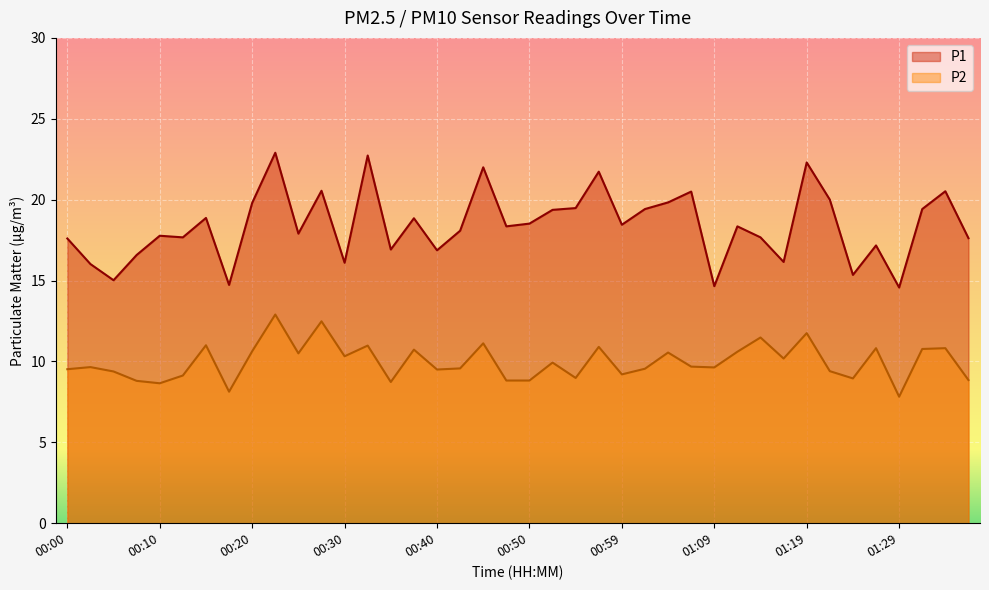

List the labels in order of P1 value, smallest first.

01:29, 01:09, 00:17, 00:05, 01:24, 00:02, 00:30, 01:17, 00:07, 00:40, 00:35, 01:27, 00:00, 01:37, 00:12, 01:14, 00:10, 00:25, 00:42, 00:47, 01:12, 00:59, 00:50, 00:37, 00:15, 00:52, 01:02, 01:32, 00:54, 00:20, 01:04, 01:22, 01:07, 01:34, 00:27, 00:57, 00:44, 01:19, 00:32, 00:22